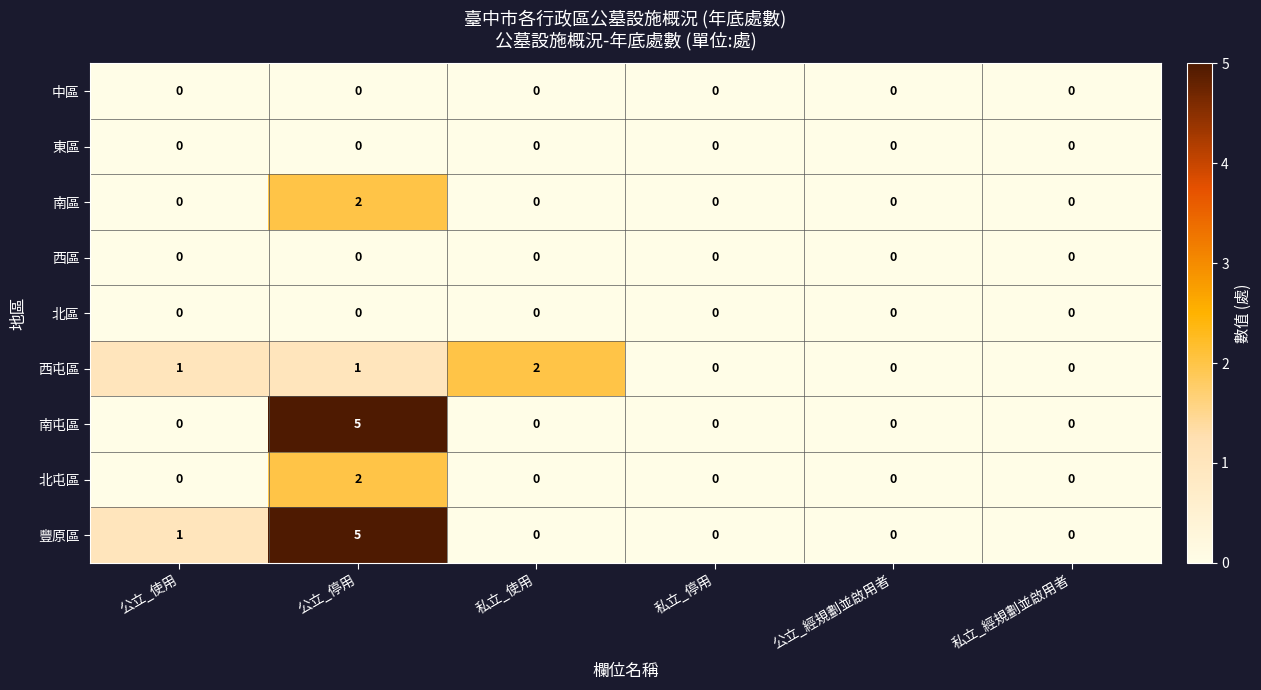

How many categories are shown in the chart?

6